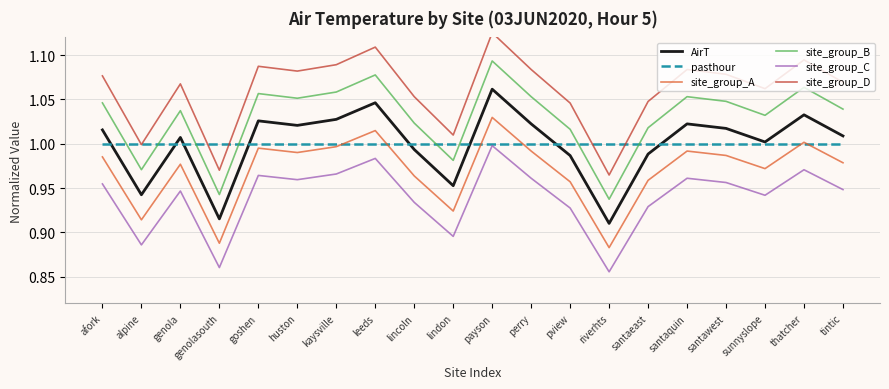

Which has a higher value, huston or goshen?

goshen